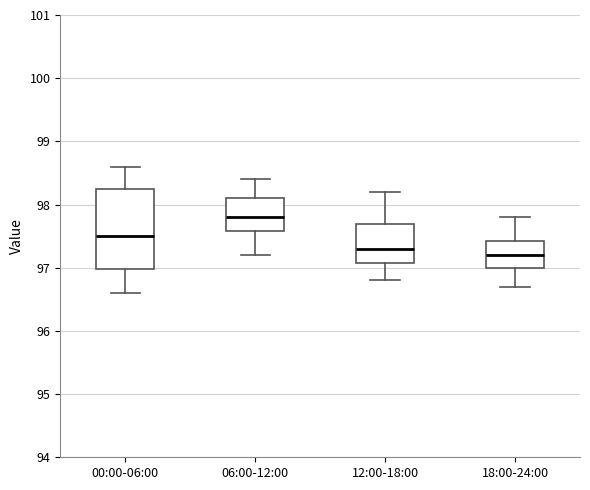

Comparing the boxes themselves (not the whiskers), which one is the tallest?

00:00-06:00